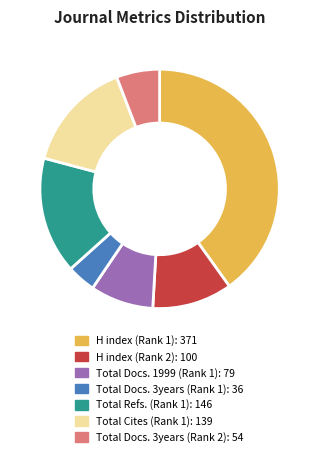

Count the number of slices in the pie.

7